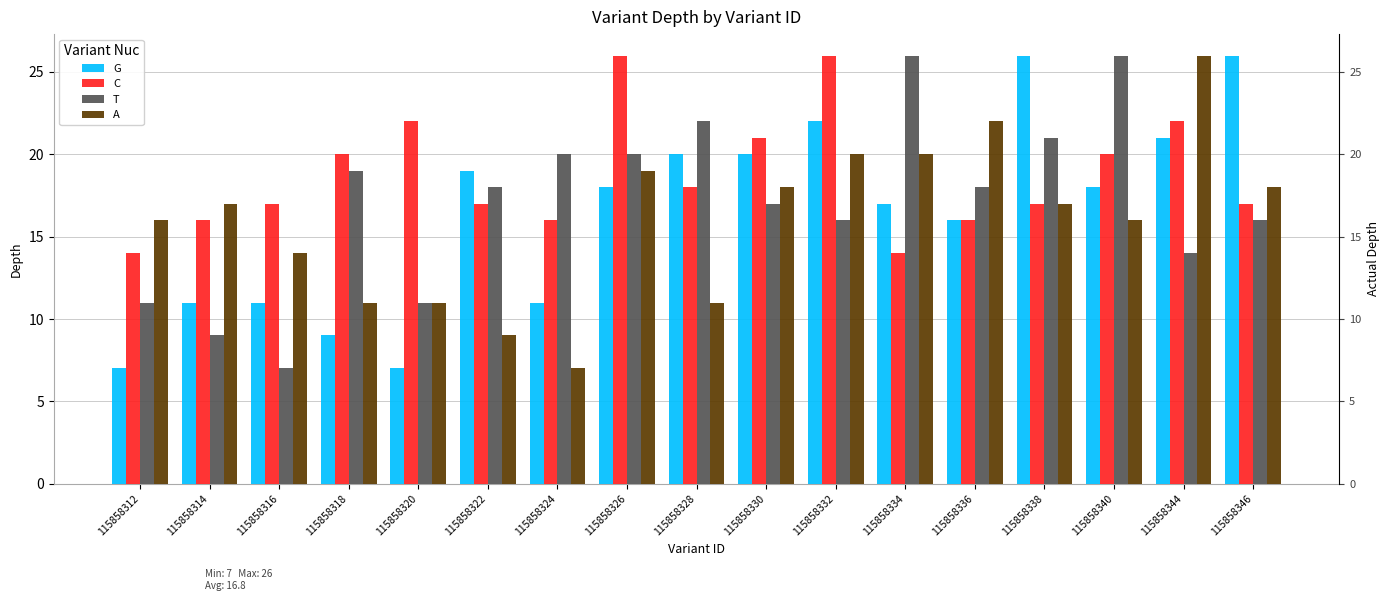

Rank the categories by A value from lowest to highest.

115858324, 115858322, 115858318, 115858320, 115858328, 115858316, 115858312, 115858340, 115858314, 115858338, 115858330, 115858346, 115858326, 115858332, 115858334, 115858336, 115858344